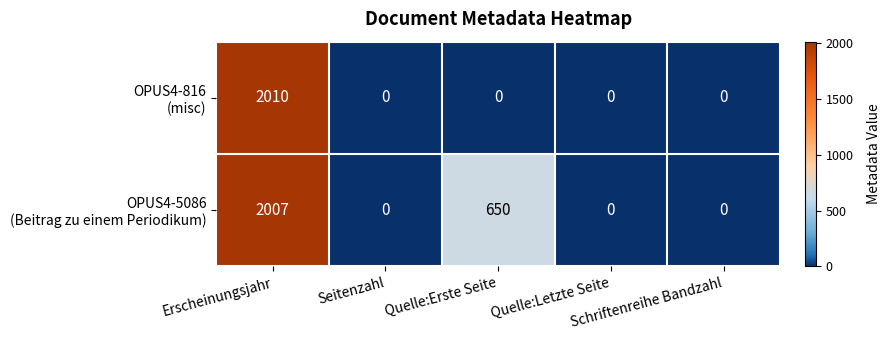

Count the number of categories in the chart.

5